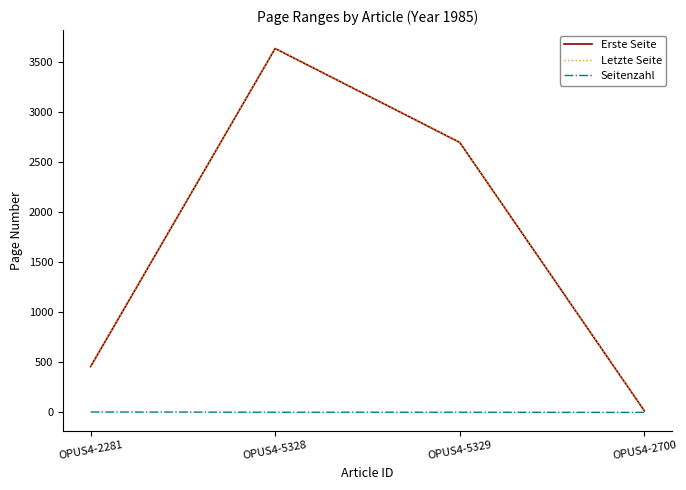

Does the chart display data point markers on the line(s)?

No